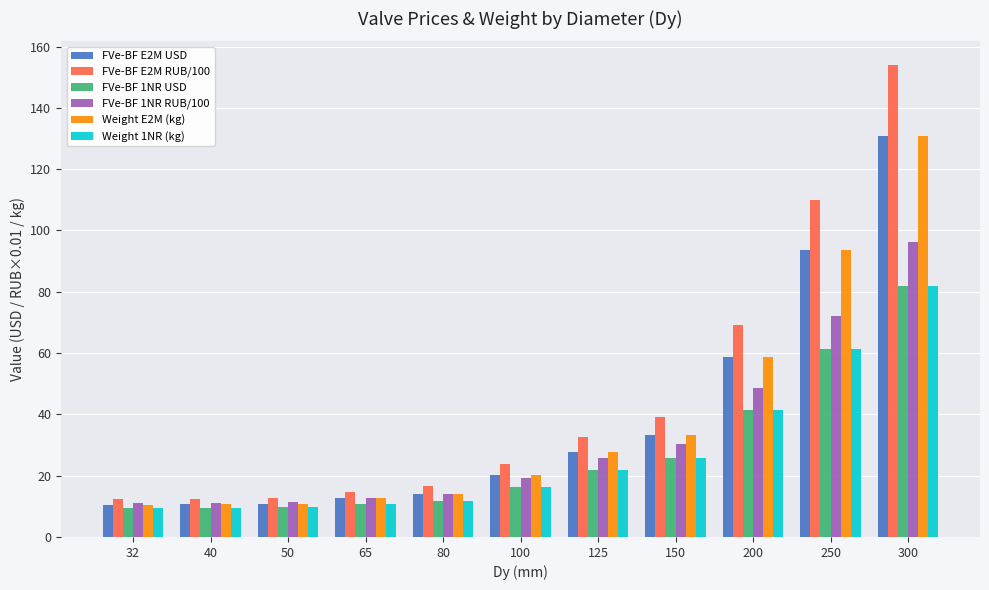

Which series has the largest total across all categories?

FVe-BF E2M RUB/100